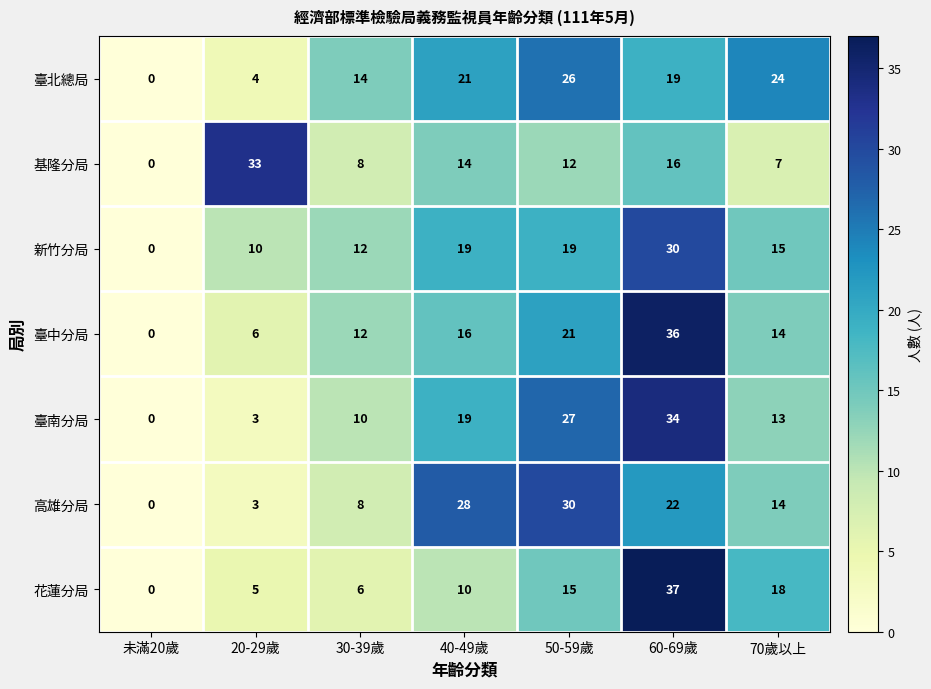

True or false: 臺南分局 has a value of 0 at 未滿20歲.

True